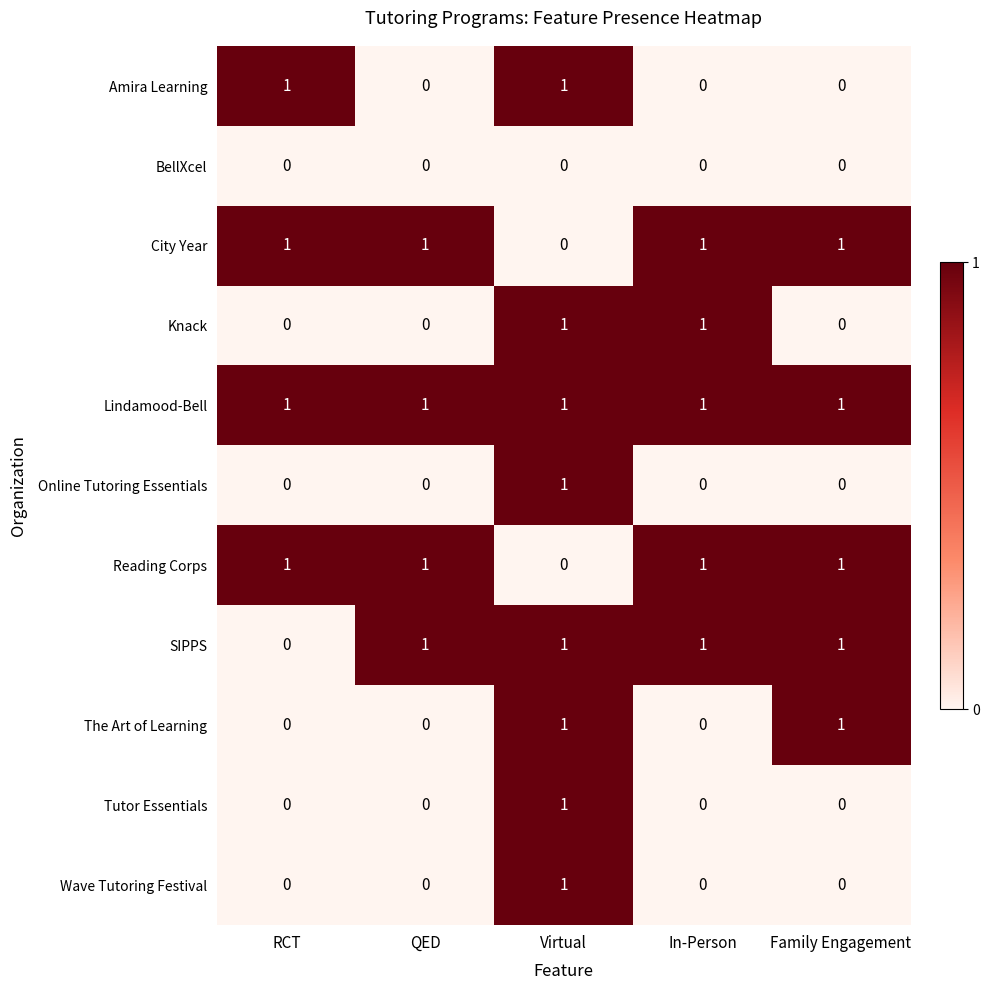

What is the total value across all series at Virtual?

8